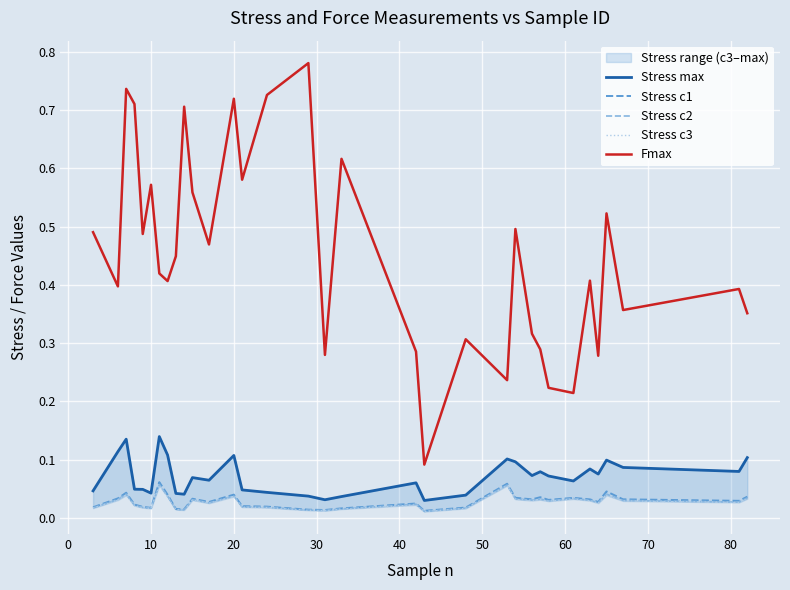

True or false: Stress c3 and Stress c1 cross at least once.

False